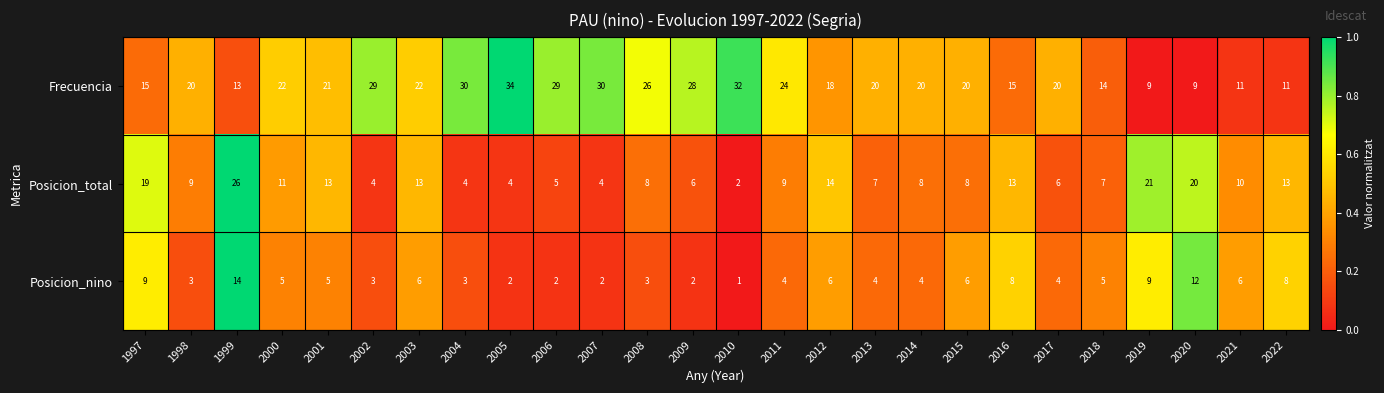

Count the number of data series in this chart.

3